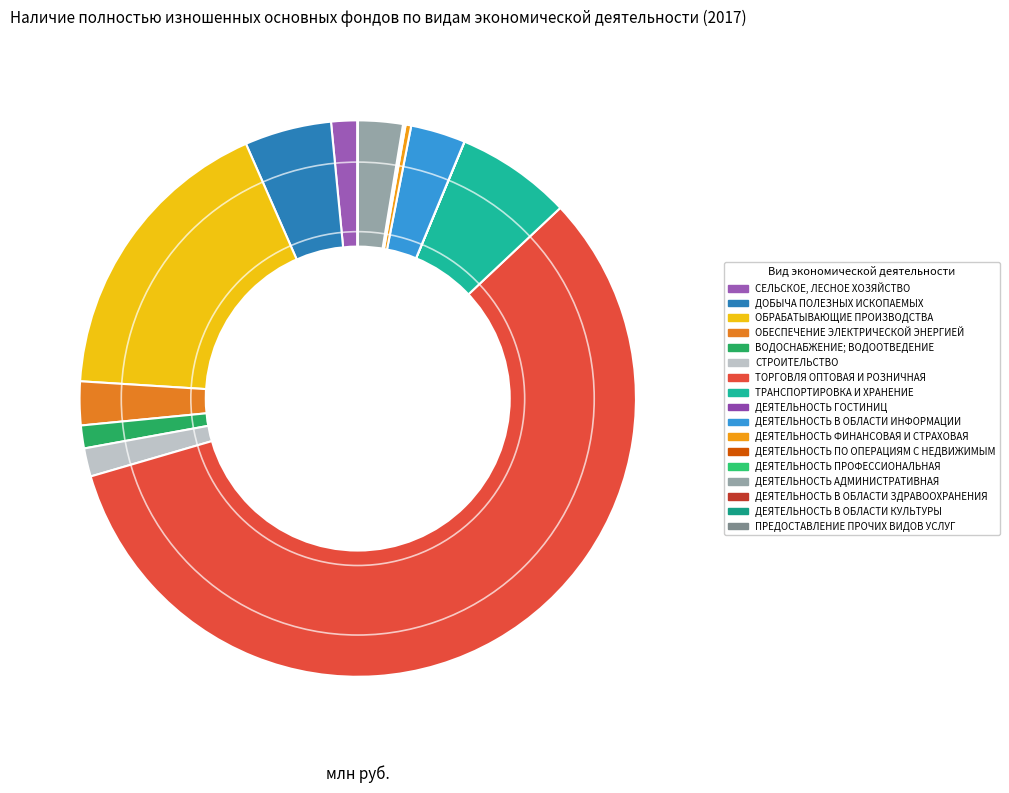

Is ПРЕДОСТАВЛЕНИЕ ПРОЧИХ ВИДОВ УСЛУГ the majority of the pie?

No